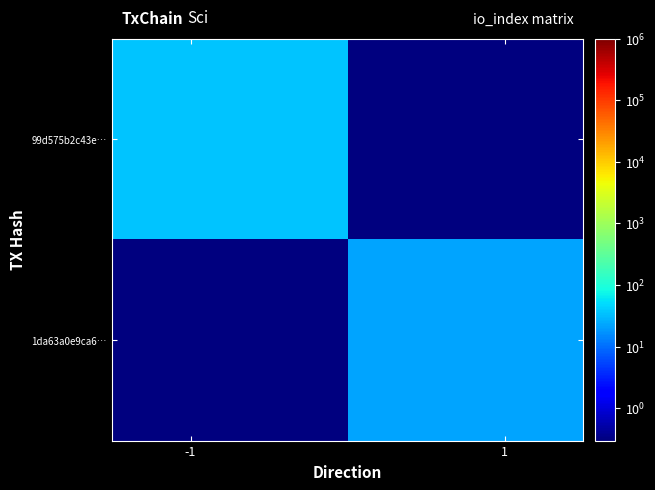

How many series are shown in this chart?

2